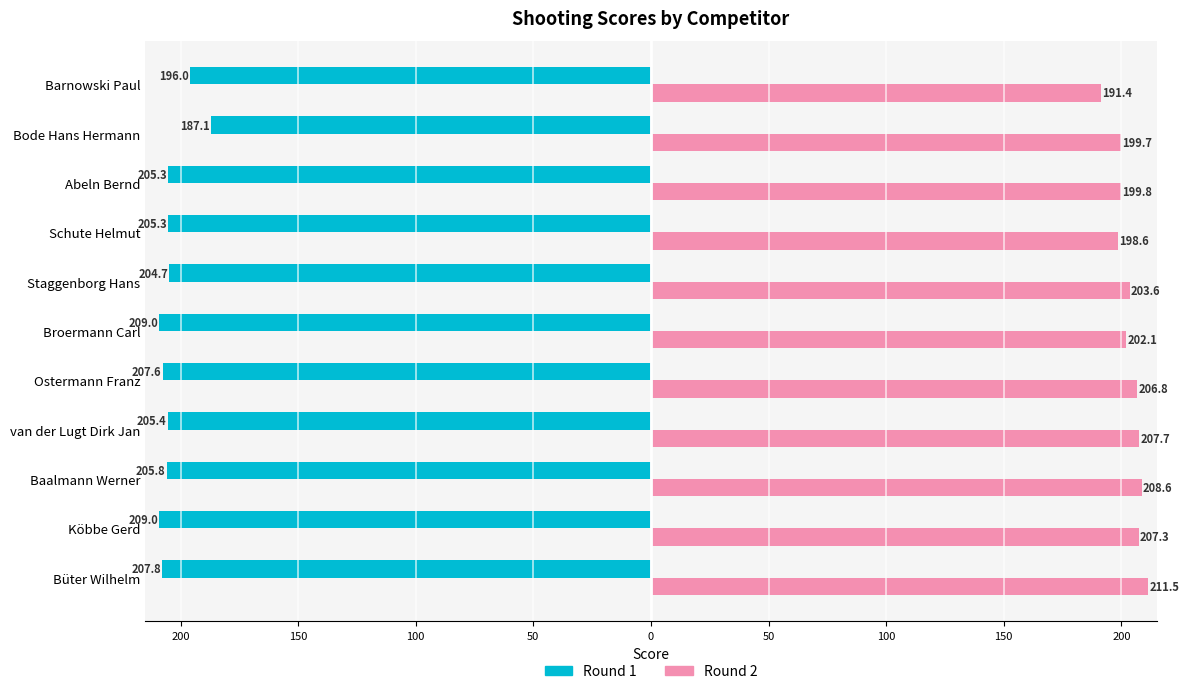

What are all the series names shown in the legend?

Round 1, Round 2